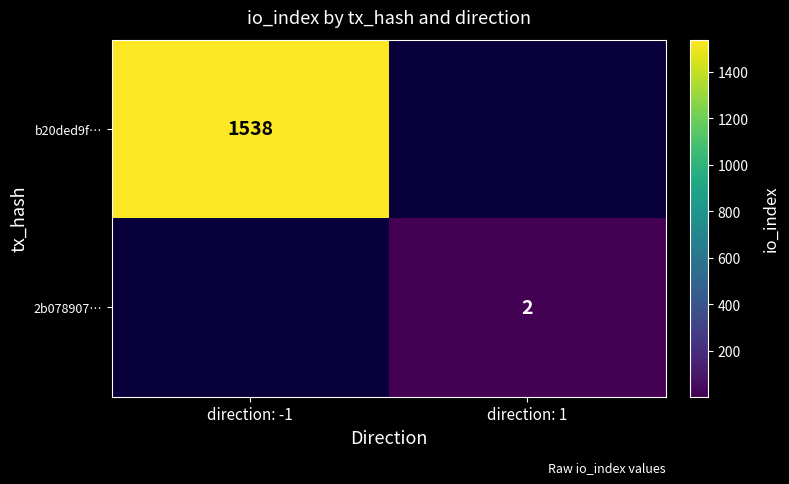

Is the value of 2b078907… at direction: 1 greater than the value of b20ded9f… at direction: -1?

No